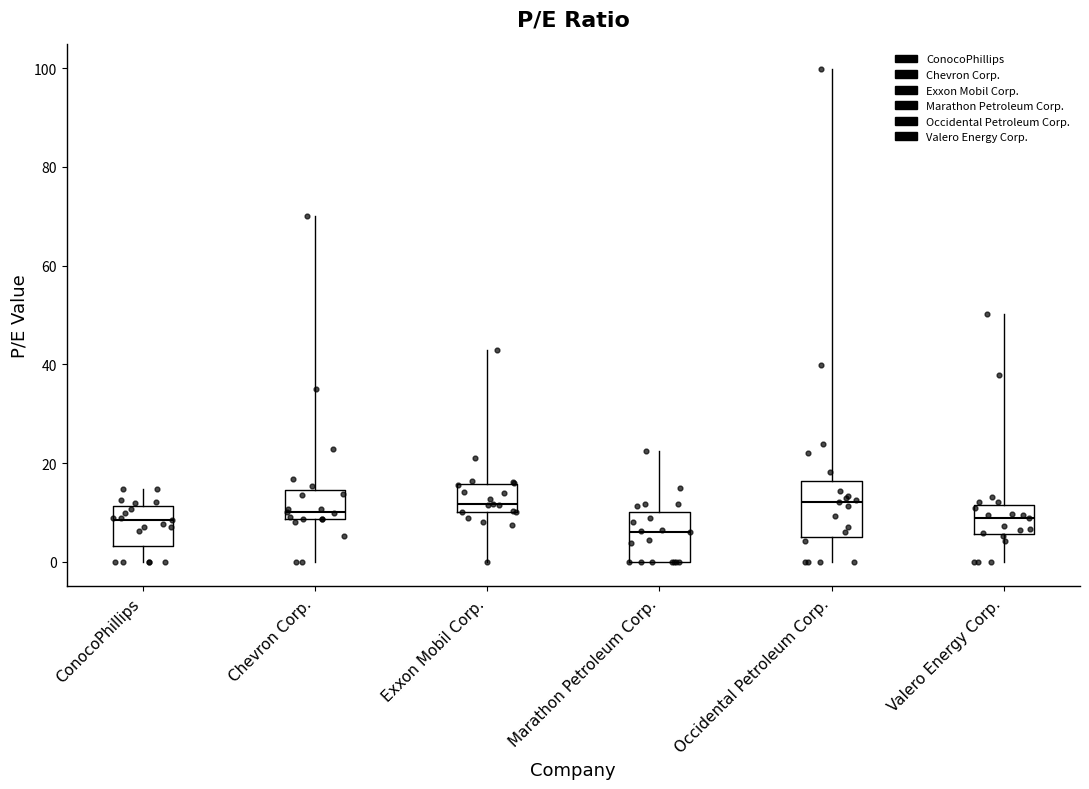

Where does the upper whisker of the box for Chevron Corp. end on the y-axis? The values are not printed on the chart, so give them approximately, as read against the axis.

70